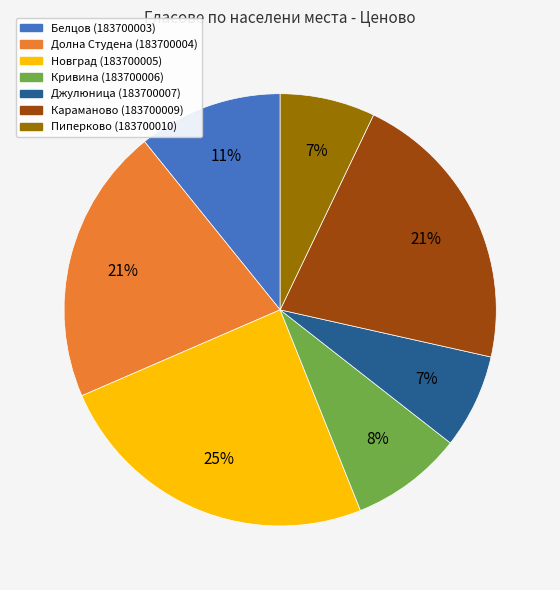

Is the sum of Караманово (183700009) and Долна Студена (183700004) greater than half?

No